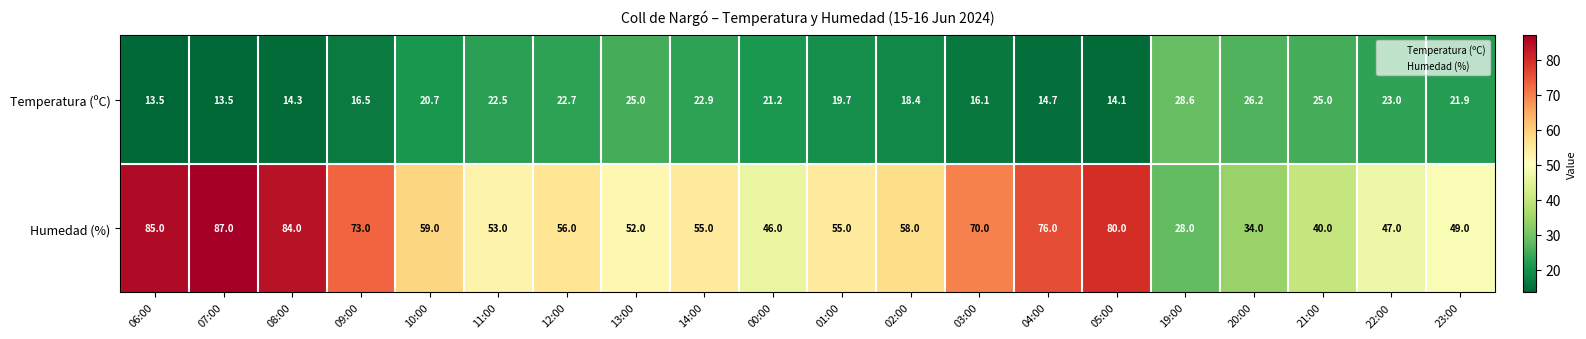

Rank the series at 01:00 from lowest to highest value.

Temperatura (ºC), Humedad (%)